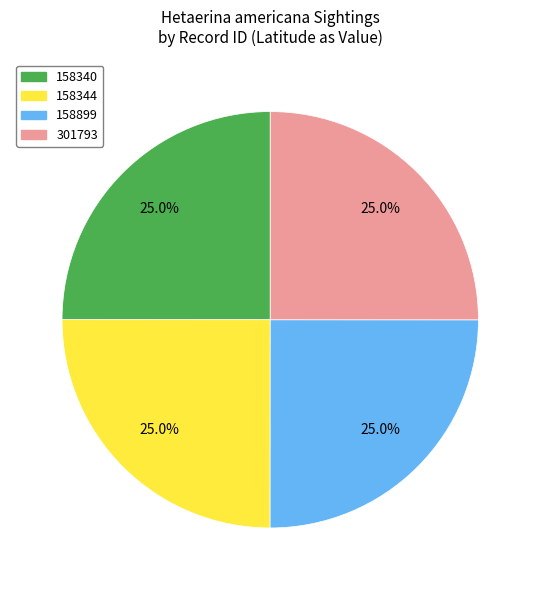

The 158899 slice represents 25% of the pie. True or false?

True